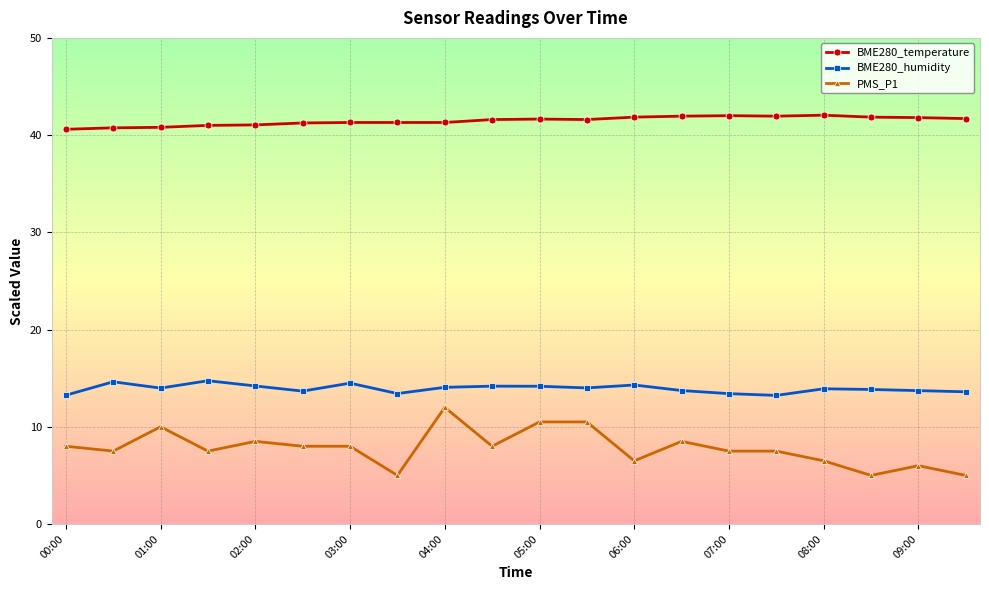

True or false: PMS_P1 and BME280_temperature cross at least once.

False